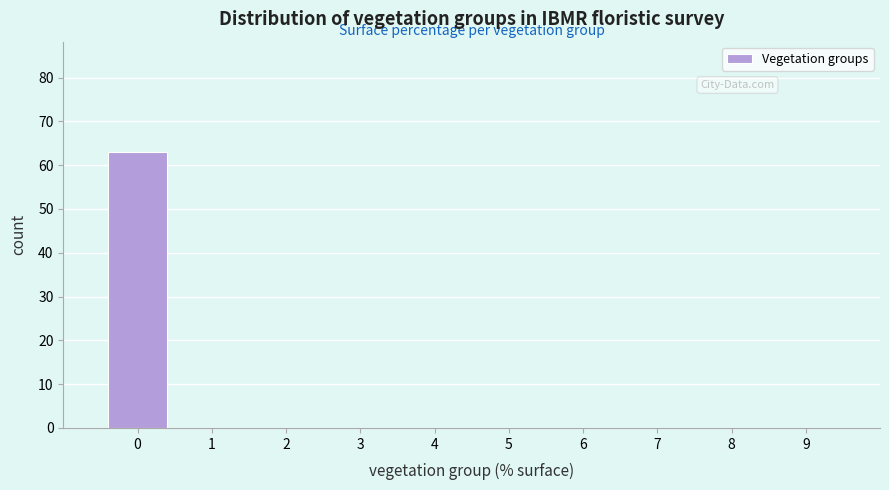

Reading left to right, list every bar in this chart as the range it spans on the x-axis followed by its height. The values are not printed on the chart, so give them approximately, as read against the axis.

-0.5 to 0.5: 63
0.5 to 1.5: 0
1.5 to 2.5: 0
2.5 to 3.5: 0
3.5 to 4.5: 0
4.5 to 5.5: 0
5.5 to 6.5: 0
6.5 to 7.5: 0
7.5 to 8.5: 0
8.5 to 9.5: 0